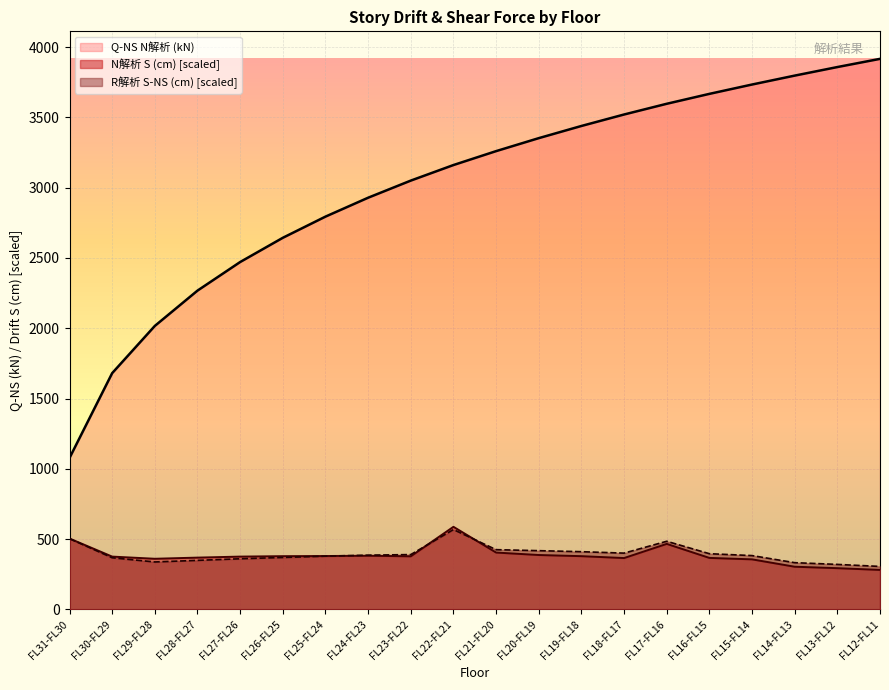

At which category is the sum across all series the highest?

FL17-FL16